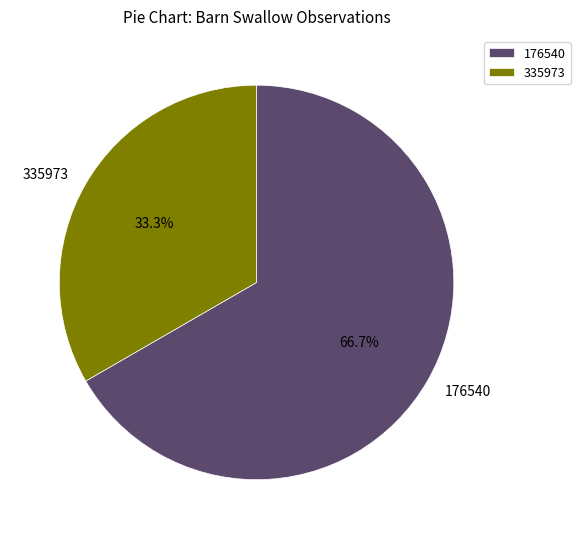

To the nearest percent, what is the combined percentage of 176540 and 335973?

100%